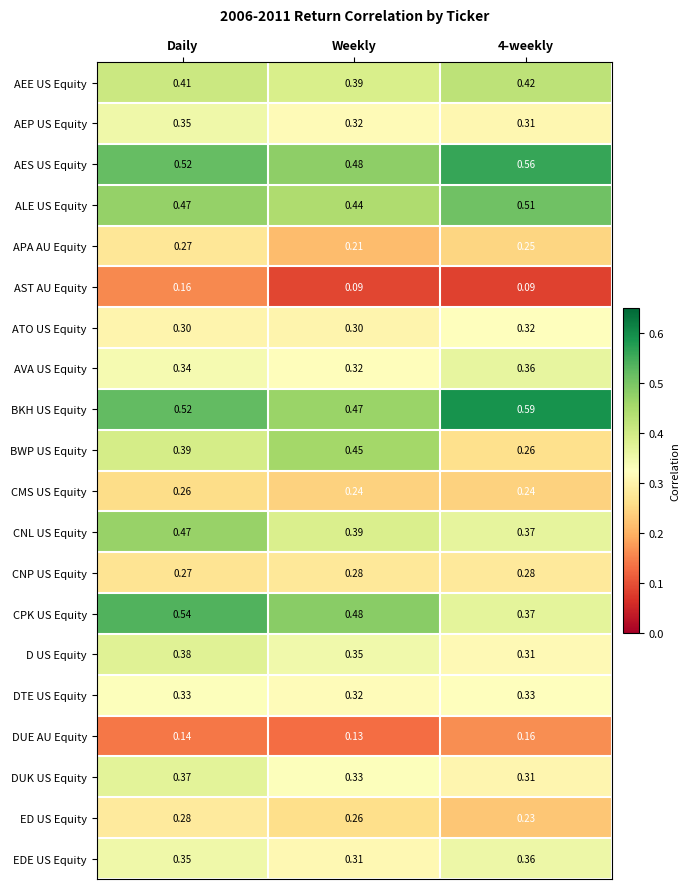

Which category has the highest value in the AST AU Equity series?

Daily